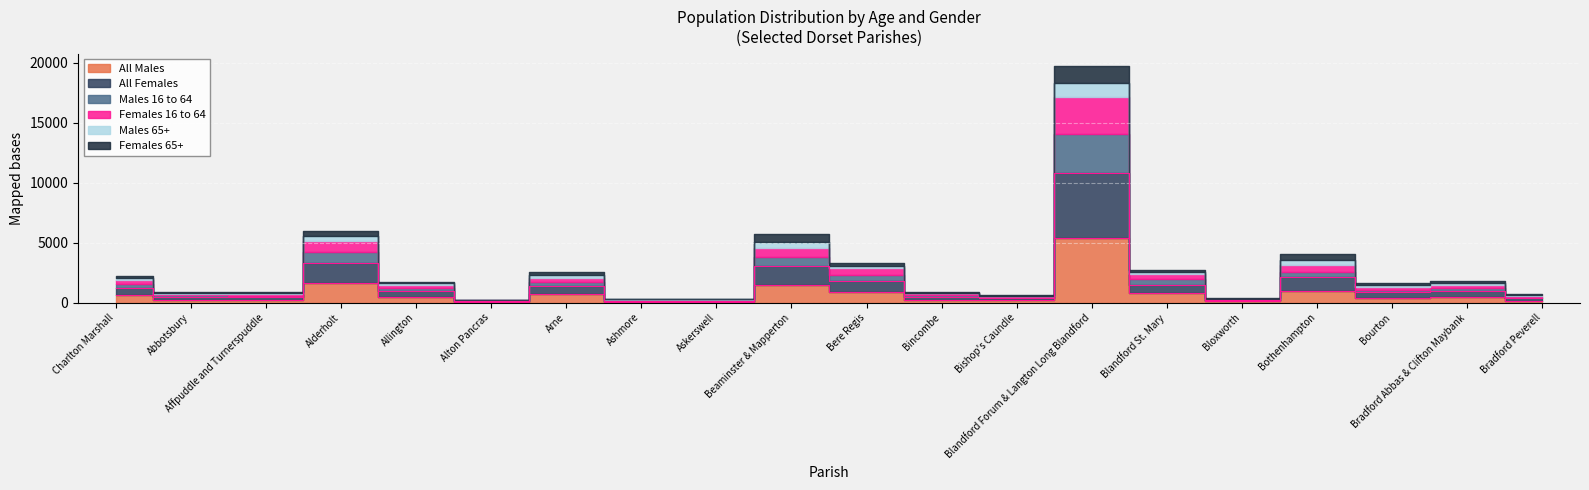

Between Ashmore and Blandford Forum & Langton Long Blandford, which series saw the biggest shift?

All Females